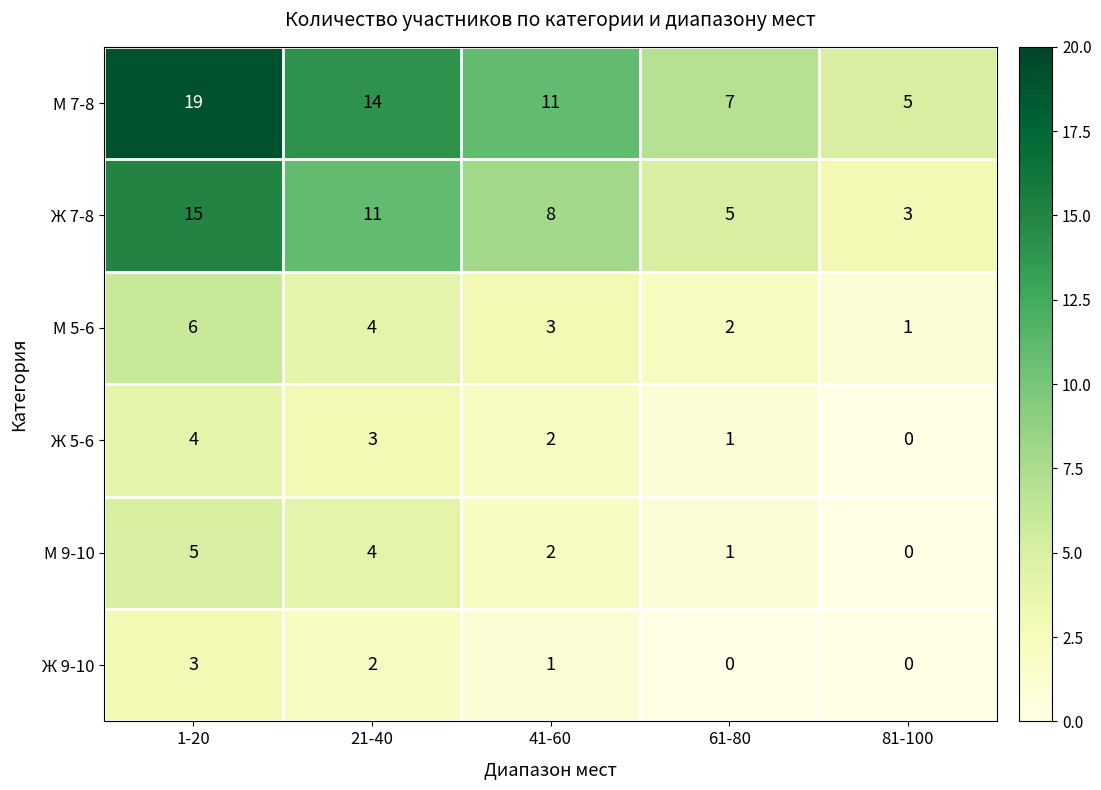

How many distinct data groups are displayed?

6